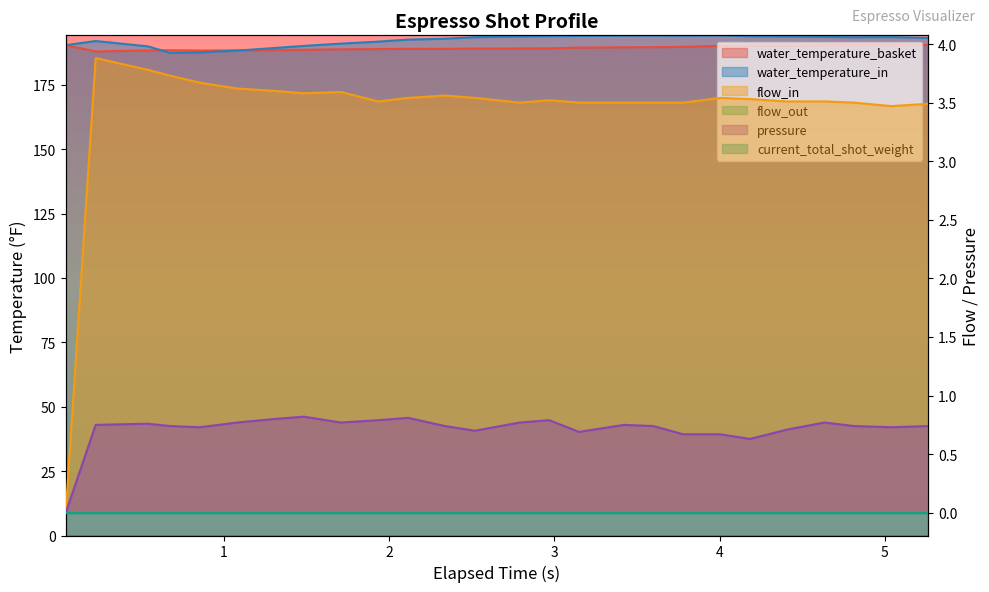

Does the chart have visible grid lines?

No